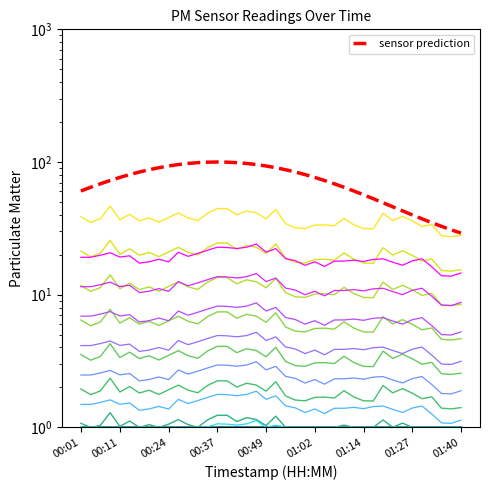

True or false: P2 and P1 cross at least once.

False